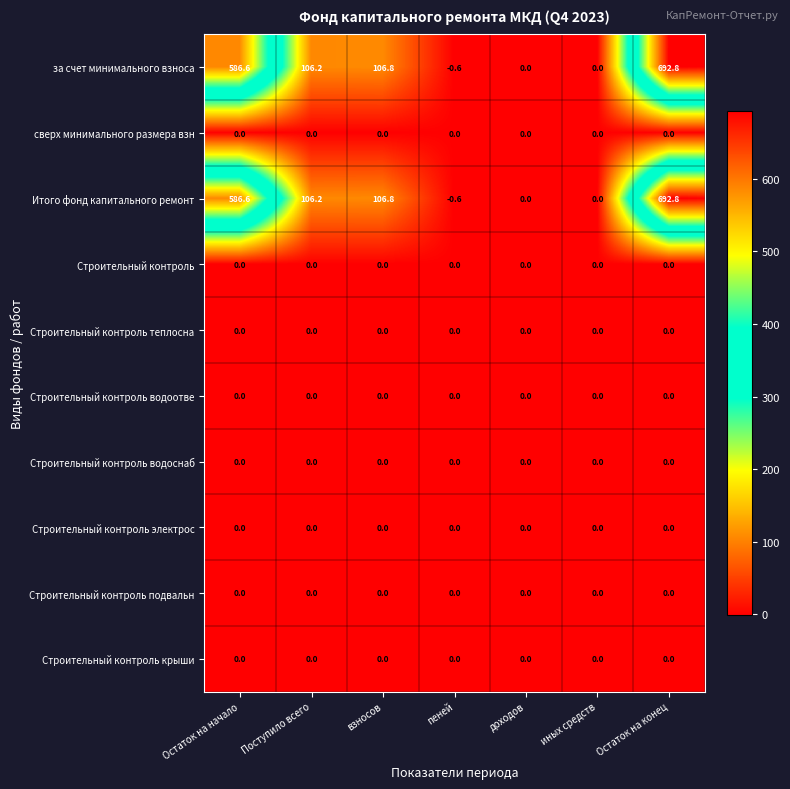

What is the difference between the maximum and minimum values in the Итого фонд капитального ремонт series?

693.4